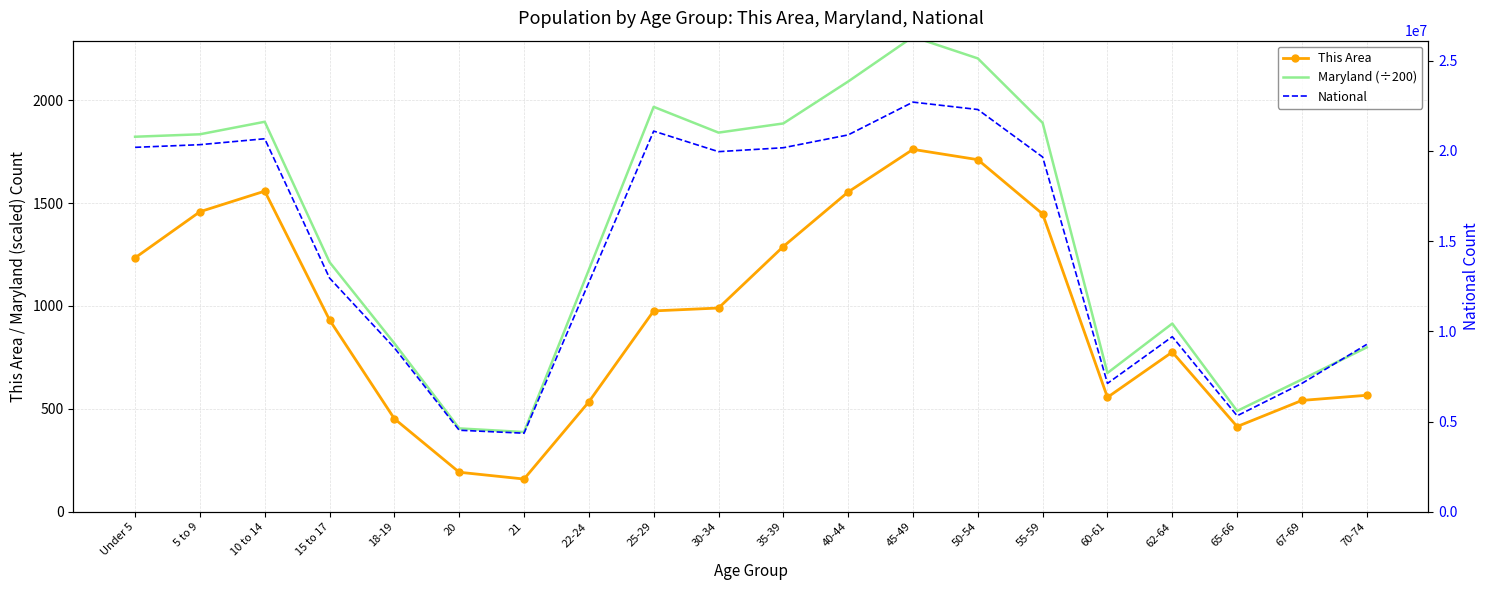

In Maryland (÷200), how many points are lower than both neighbors (excluding endpoints)?

4